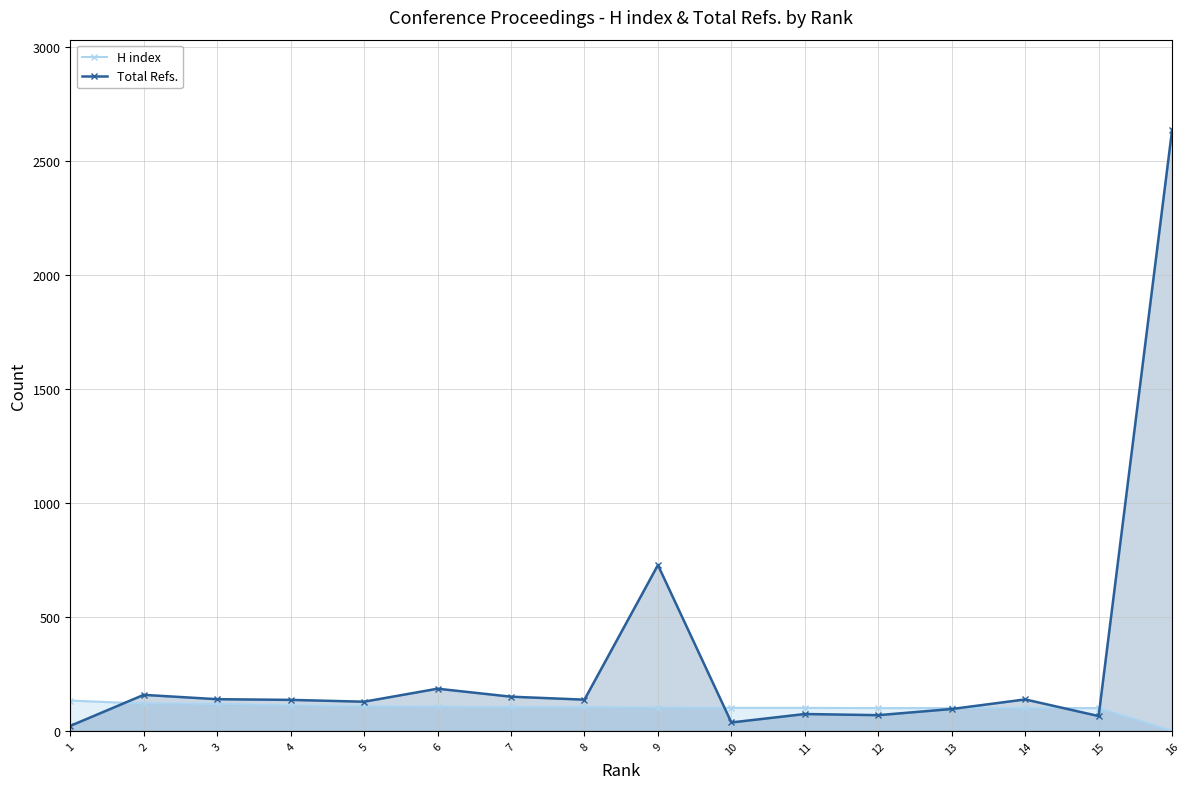

What is the difference between the H index values at 6 and 10?

5